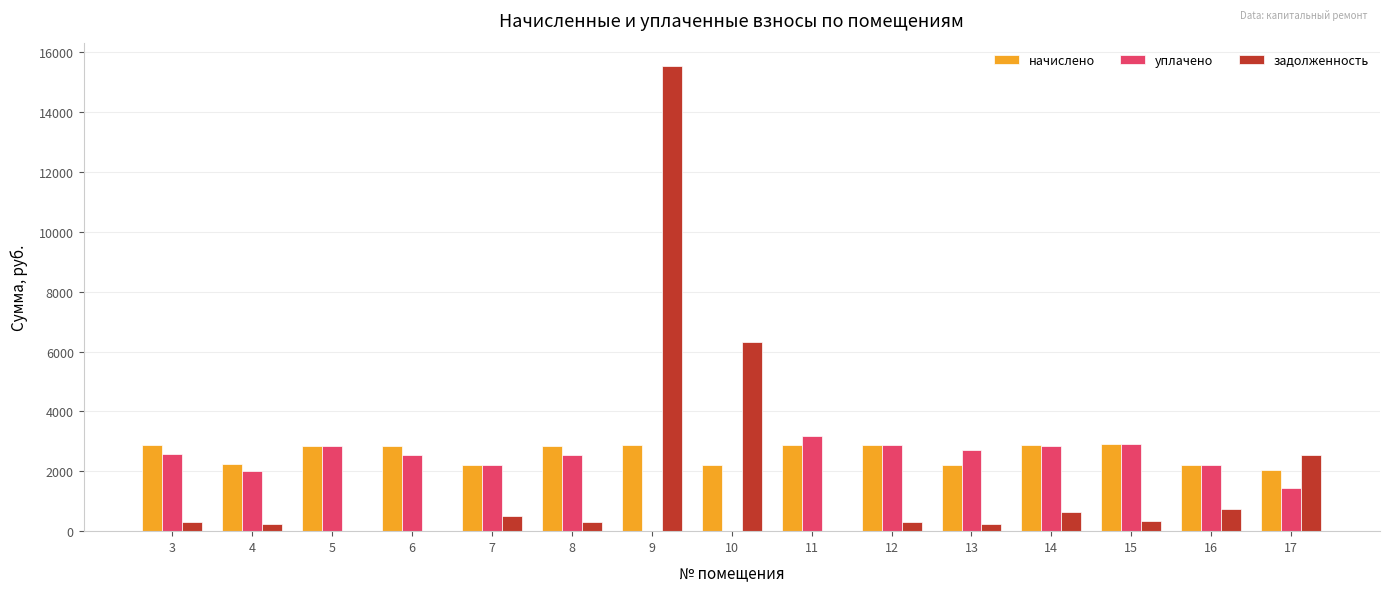

What is the maximum value shown in the chart?

15546.3